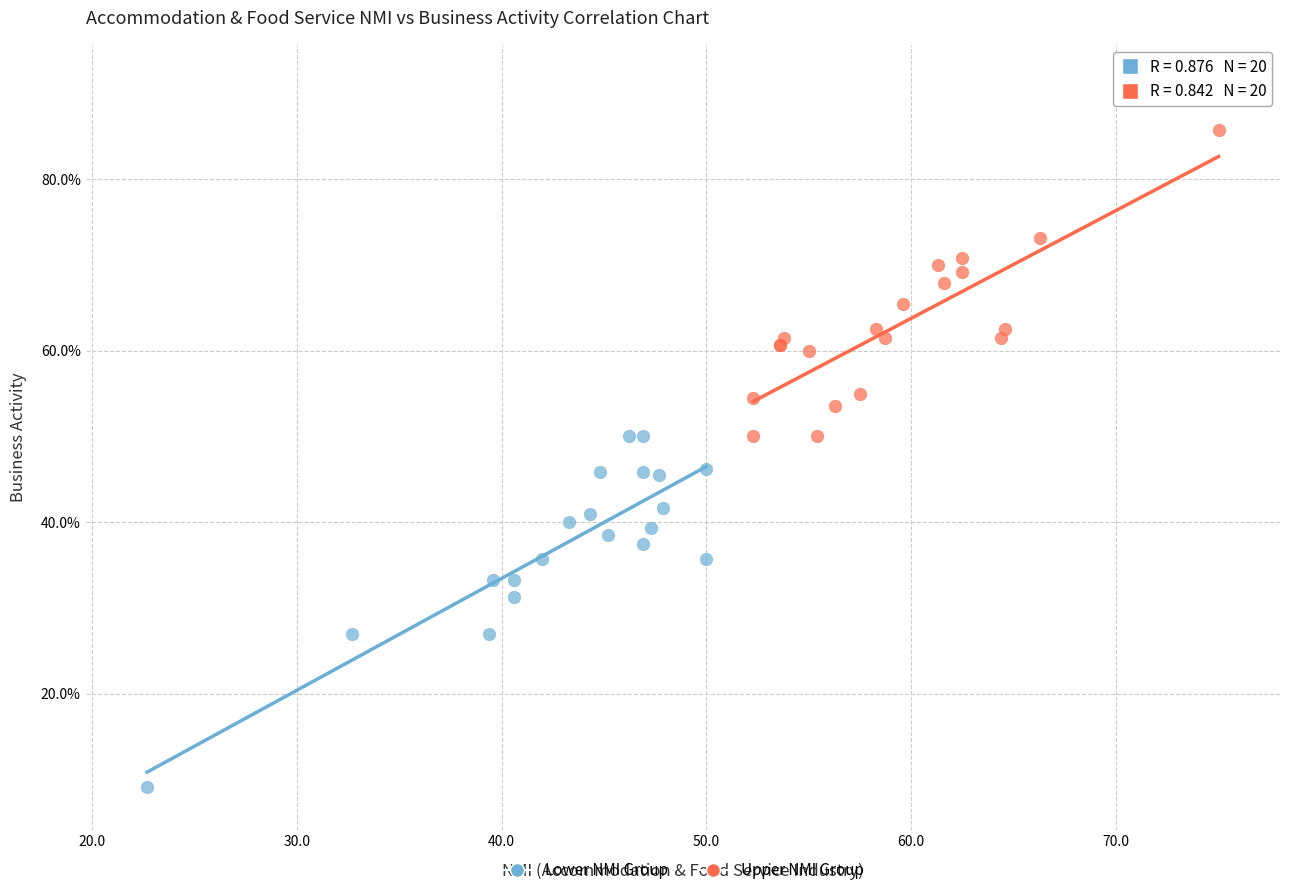

Which series has the widest spread of Y values?

Lower NMI Group